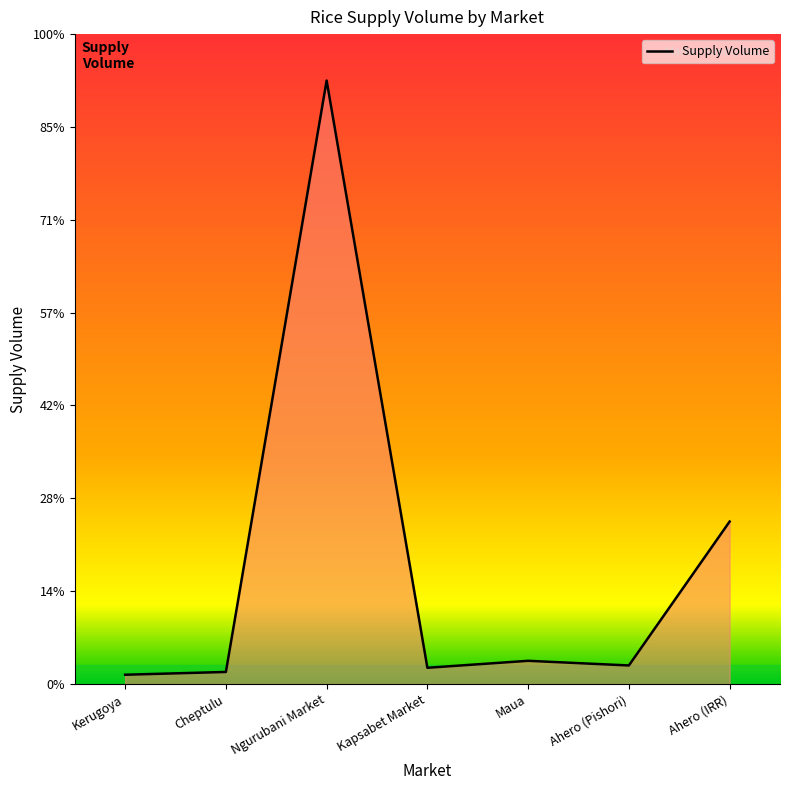

Does the chart display data point markers on the line(s)?

No